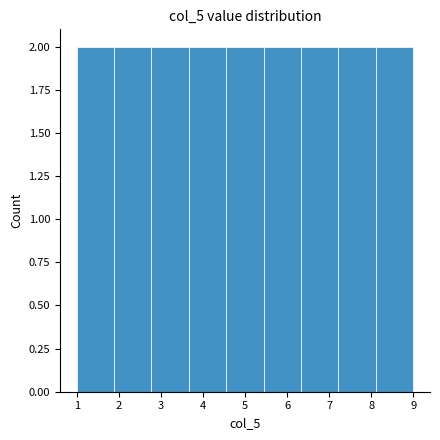

Reading left to right, list every bar in this chart as the range it spans on the x-axis followed by its height. Neither the bar edges nor the heights are printed on the chart, so give them approximately, as read against the axes.

1.0 to 1.9: 2
1.9 to 2.8: 2
2.8 to 3.7: 2
3.7 to 4.6: 2
4.6 to 5.4: 2
5.4 to 6.3: 2
6.3 to 7.2: 2
7.2 to 8.1: 2
8.1 to 9.0: 2